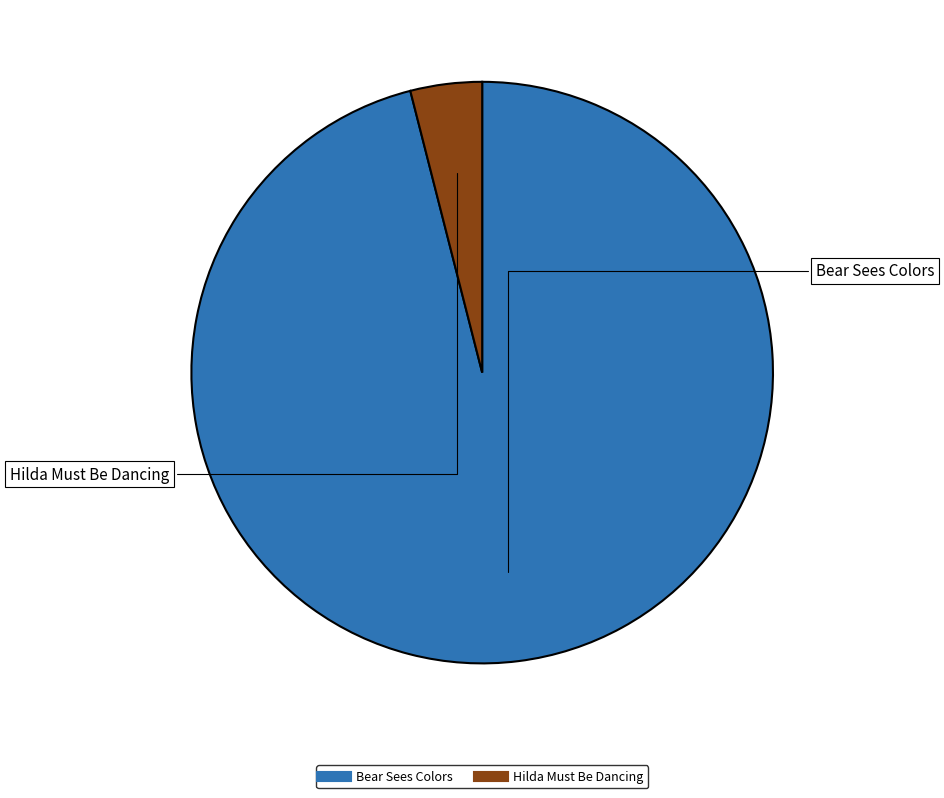

What is the smallest slice in the pie chart?

Hilda Must Be Dancing